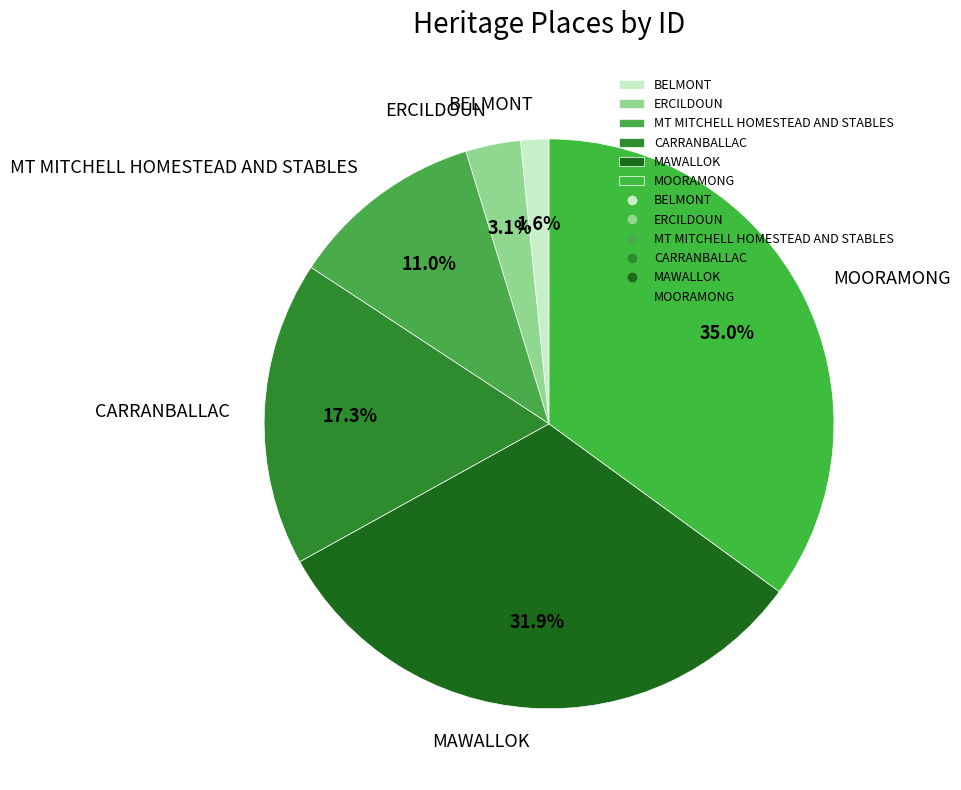

Does MT MITCHELL HOMESTEAD AND STABLES represent more than half of the total?

No